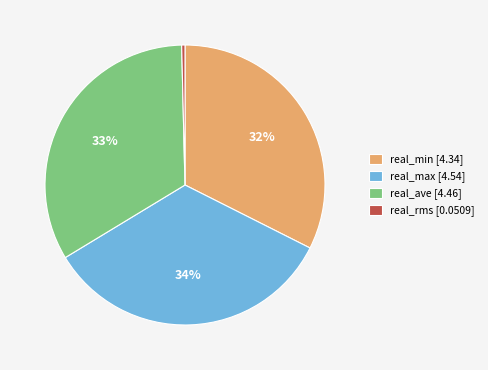

Count the number of slices in the pie.

4